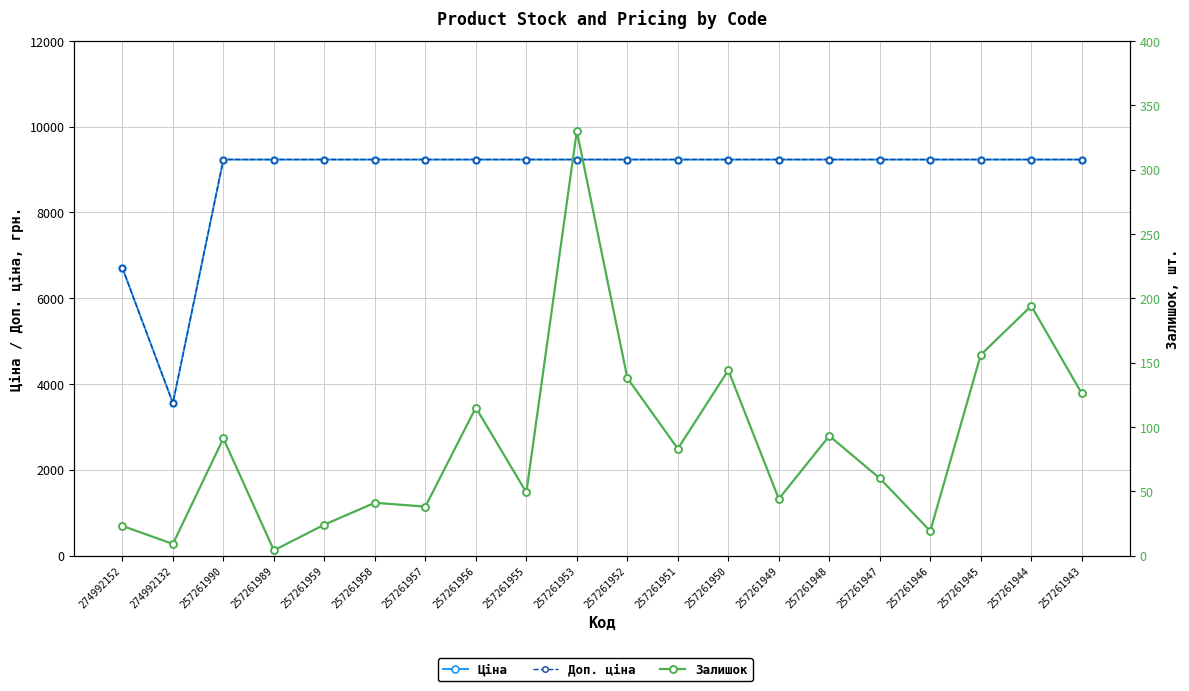

The Ціна series shows 3554.0 at 274992132. True or false?

True